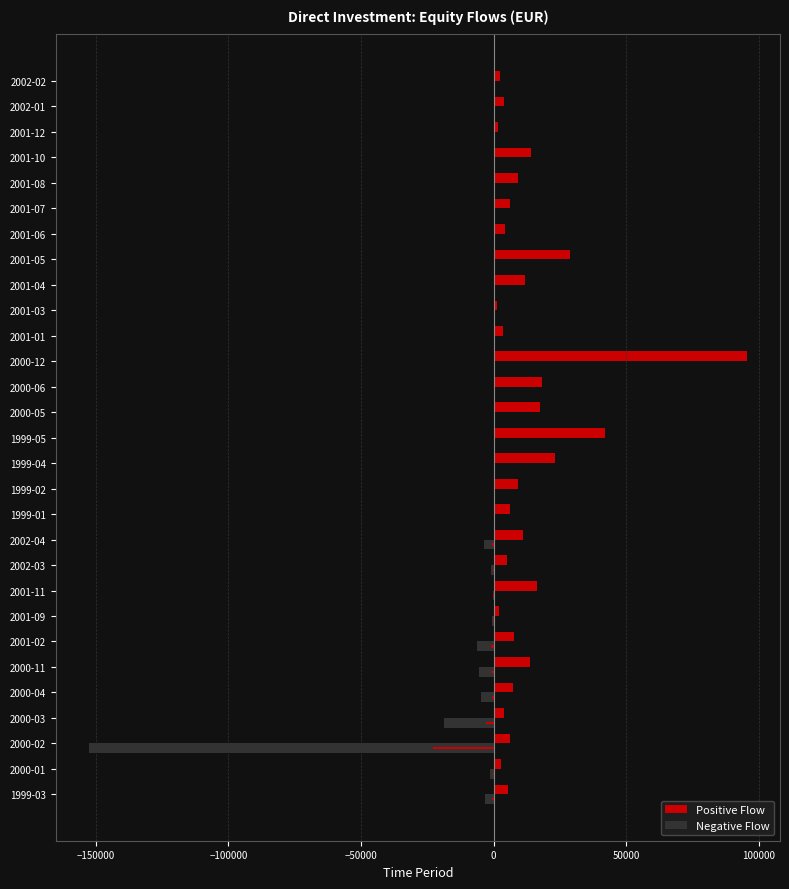

How many series are shown in this chart?

2